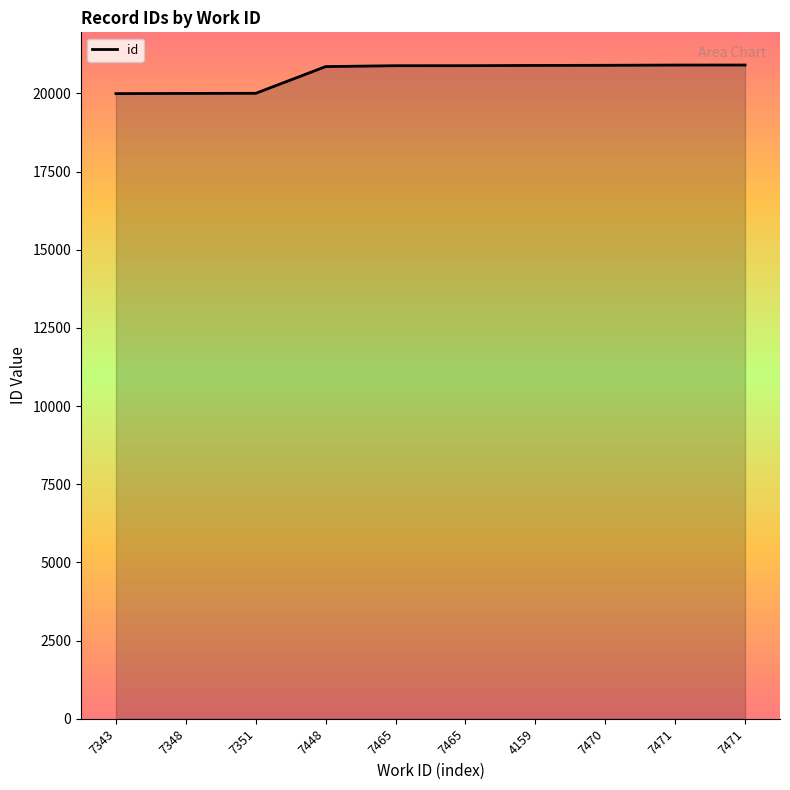

How many lines are shown in the chart?

1